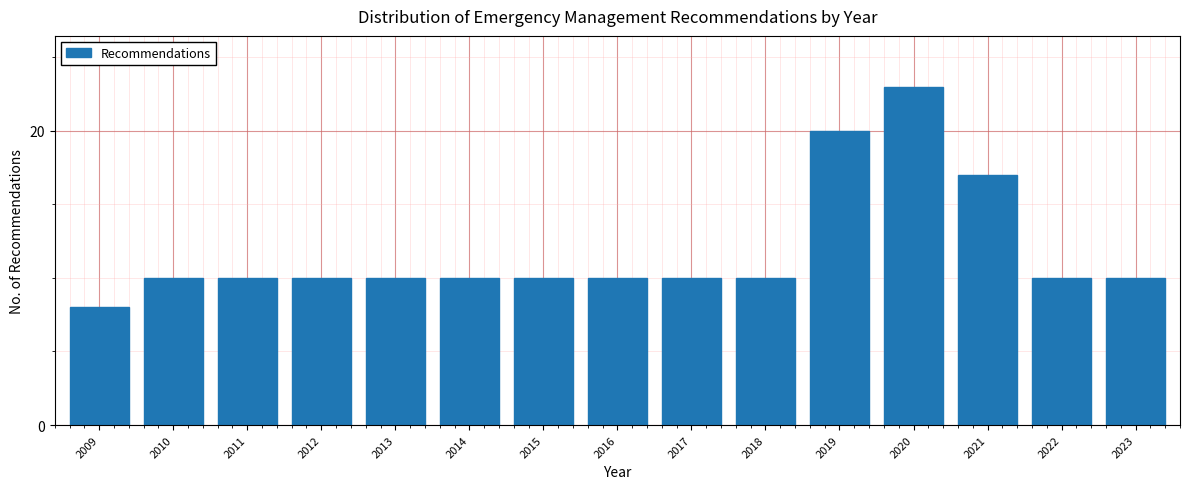

Reading left to right, extract all data points from this chart.

2009=8	2010=10	2011=10	2012=10	2013=10	2014=10	2015=10	2016=10	2017=10	2018=10	2019=20	2020=23	2021=17	2022=10	2023=10